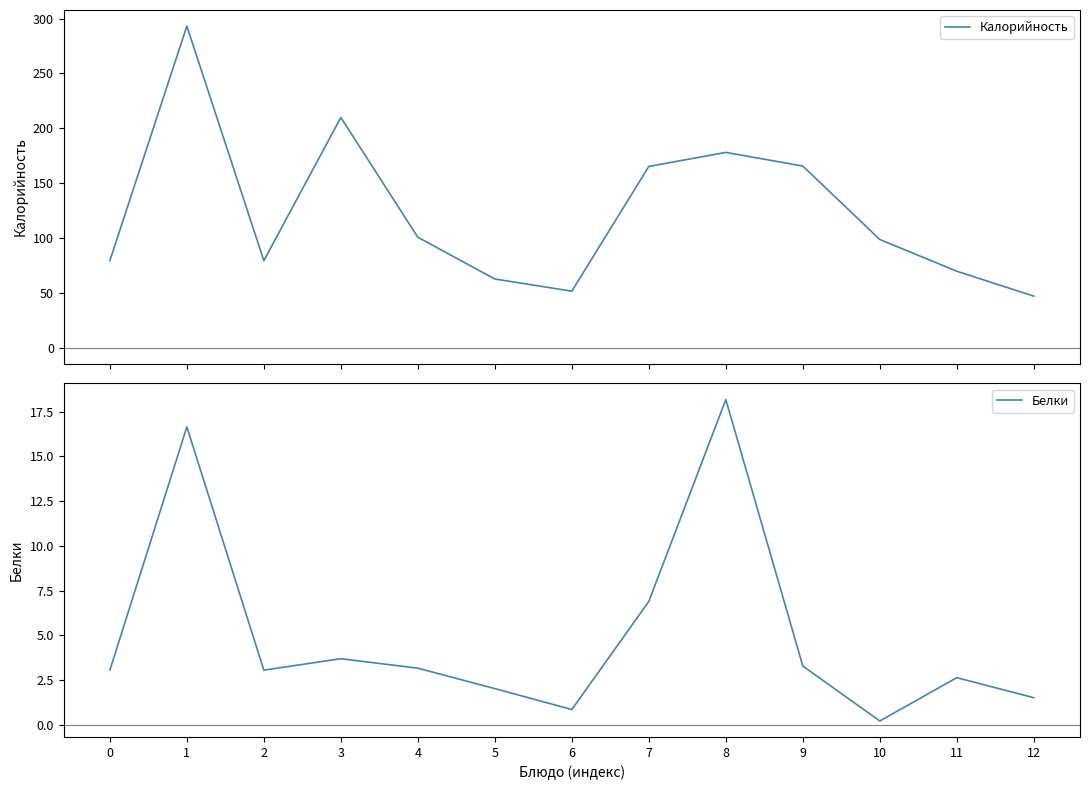

True or false: Белки and Калорийность cross at least once.

False